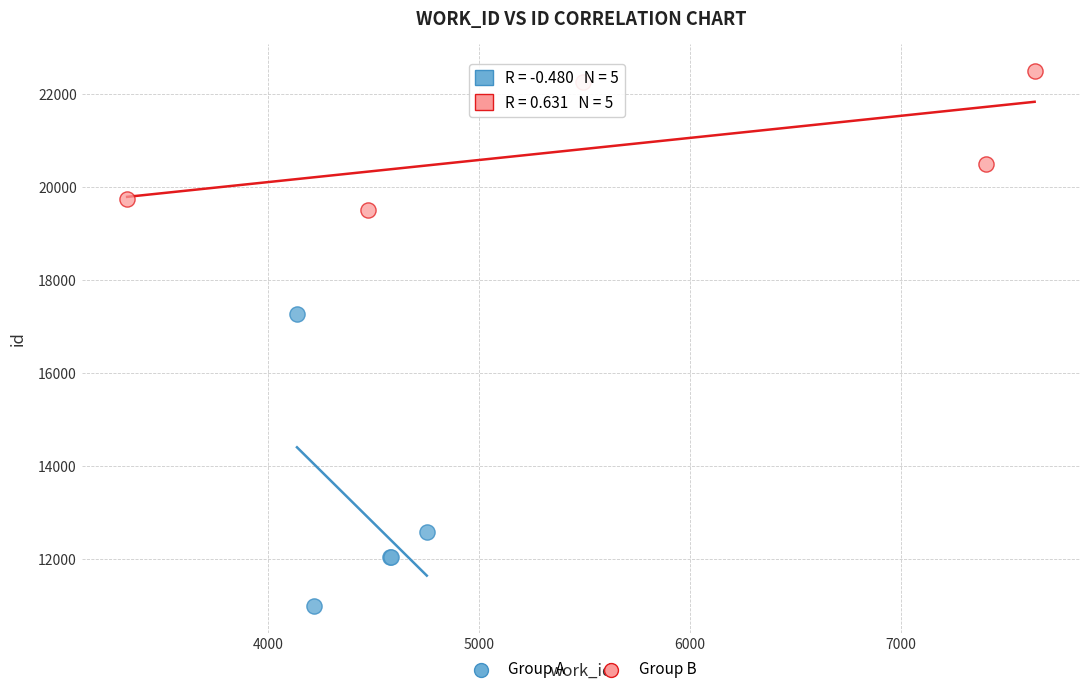

Which series contains the lowest Y value?

Group A